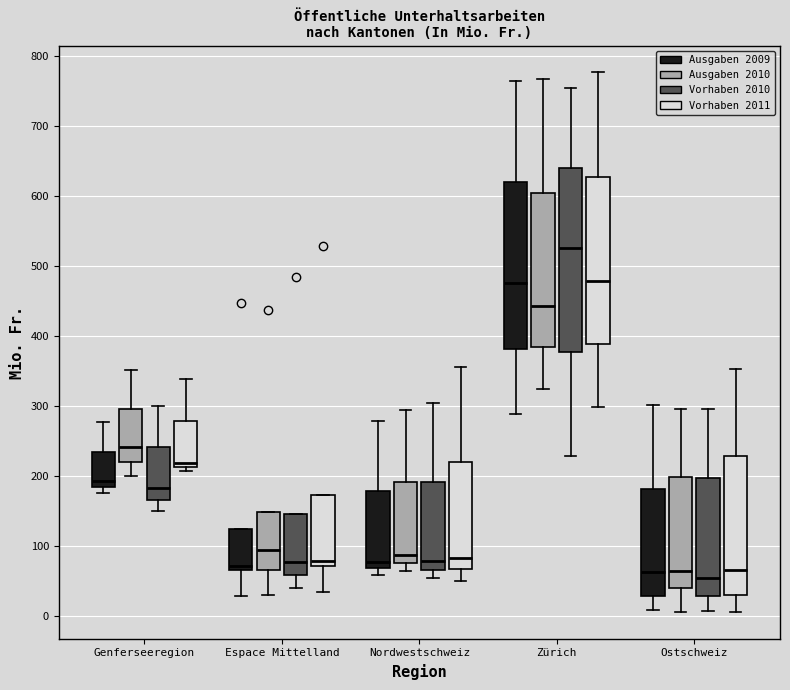

Where does the lower whisker of the box for Espace Mittelland (Vorhaben 2011) end on the y-axis? The values are not printed on the chart, so give them approximately, as read against the axis.

30